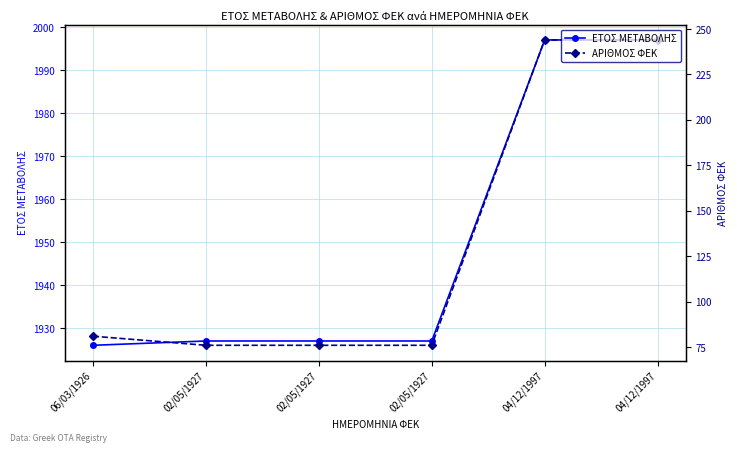

The ΕΤΟΣ ΜΕΤΑΒΟΛΗΣ series shows 1927 at 02/05/1927. True or false?

True